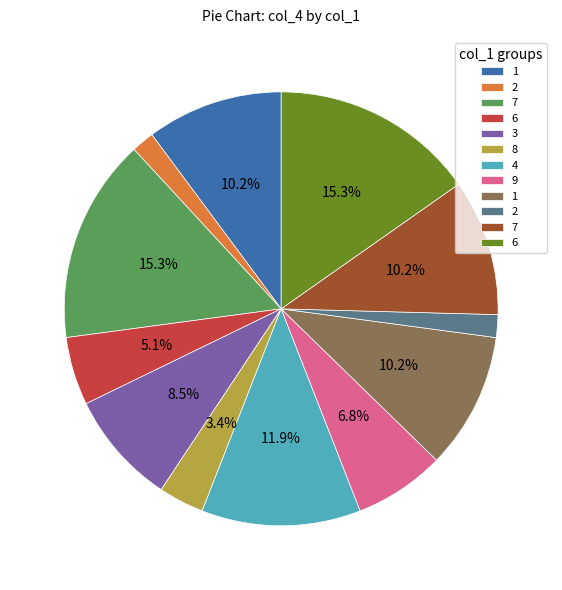

Is there a majority slice in this chart?

No